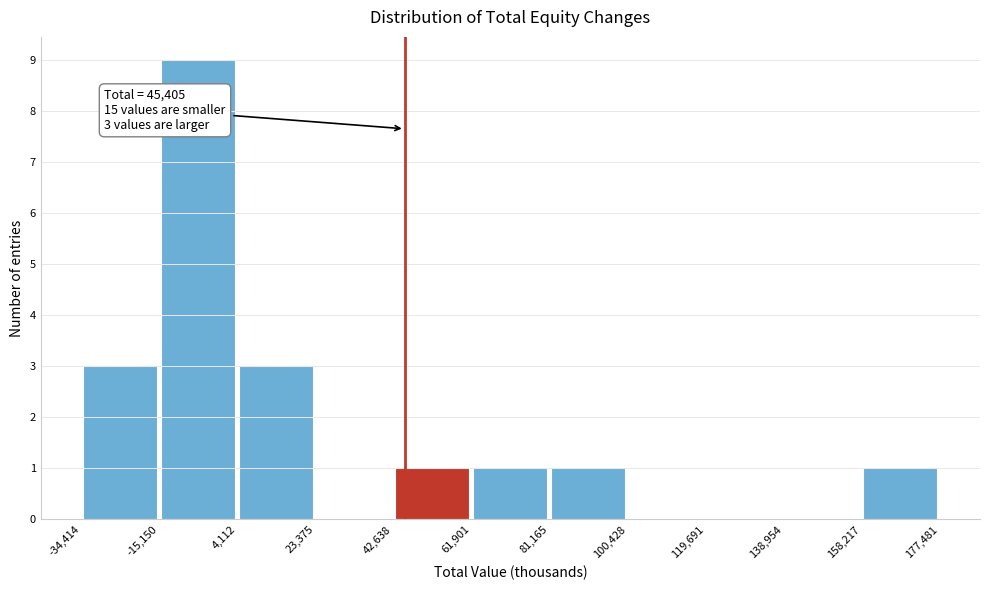

Which range on the x-axis has the tallest bar?

-15,150 to 4,112